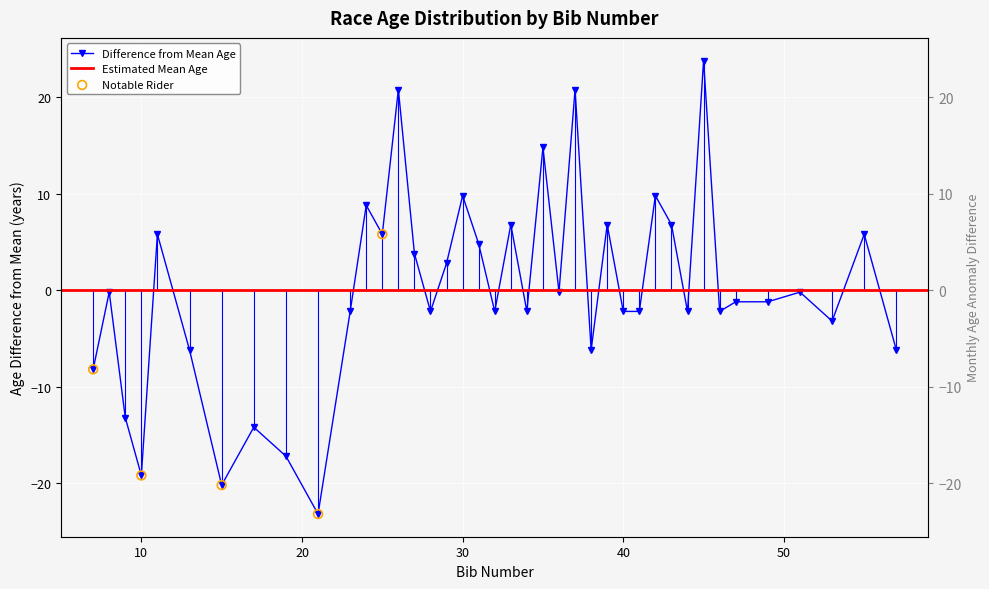

Which has a higher value, 43 or 53?

43